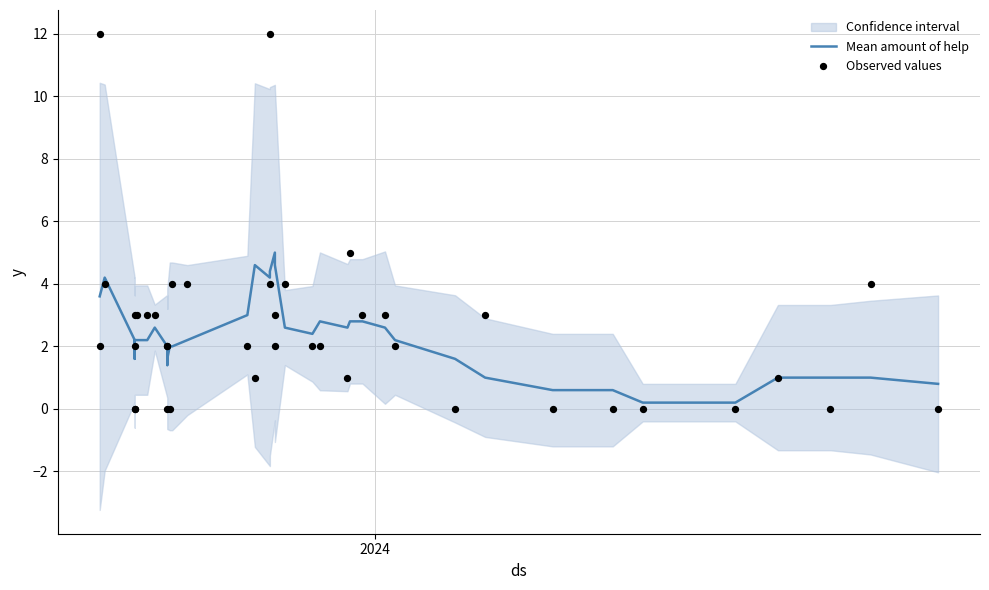

Which series has the largest total across all categories?

Observed values